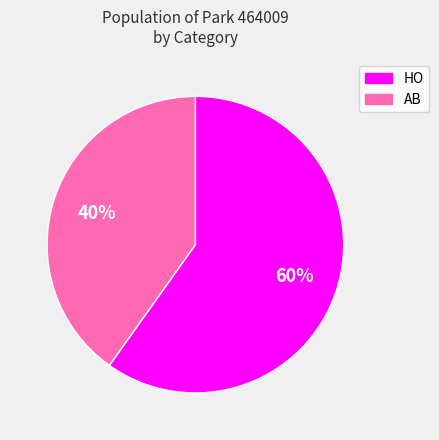

Between AB and HO, which is larger?

HO